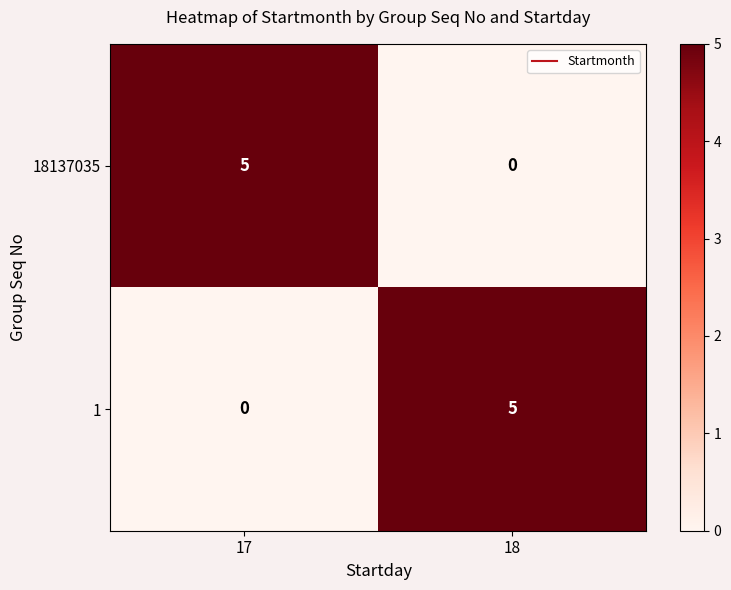

At 18, list the series in order from largest to smallest.

1, 18137035